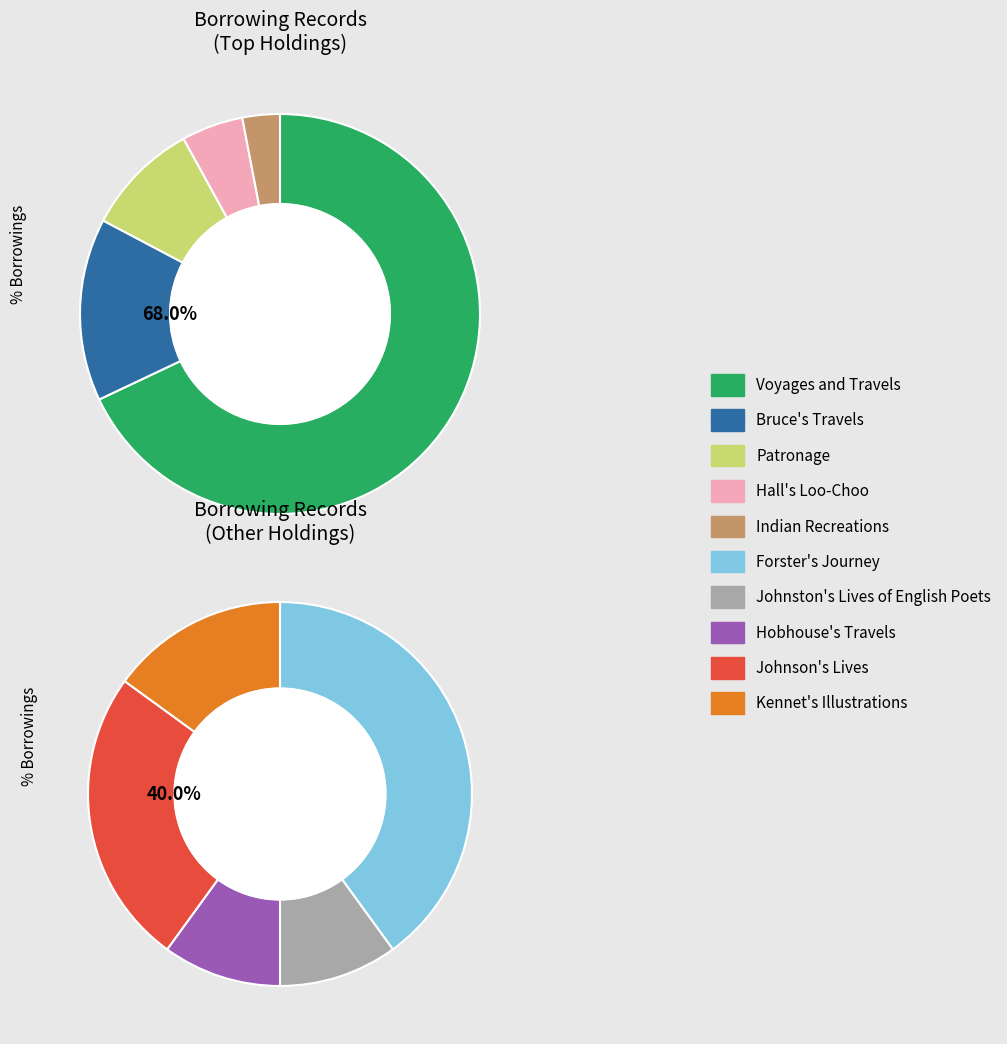

Which slice represents more than half of the pie?

Voyages and Travels